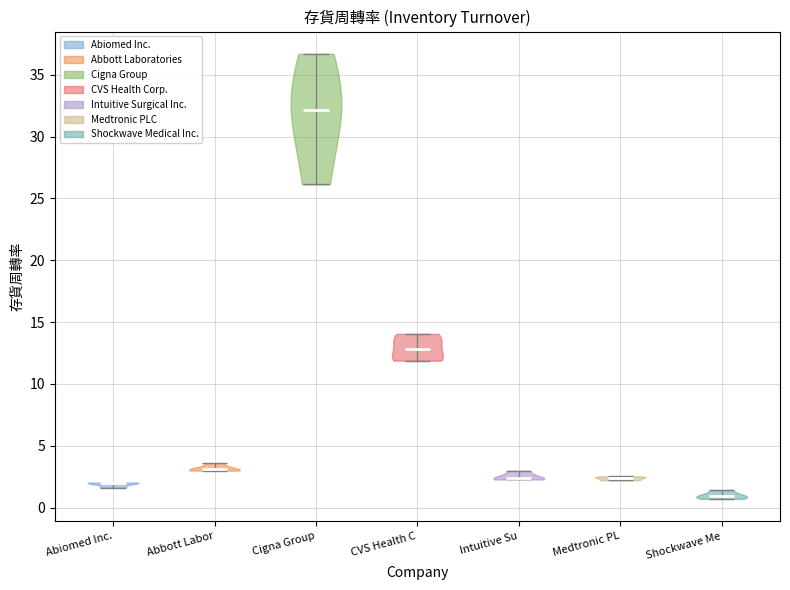

What is the lowest point the violin for Cigna Group reaches on the y-axis? The values are not printed on the chart, so give them approximately, as read against the axis.

26.0